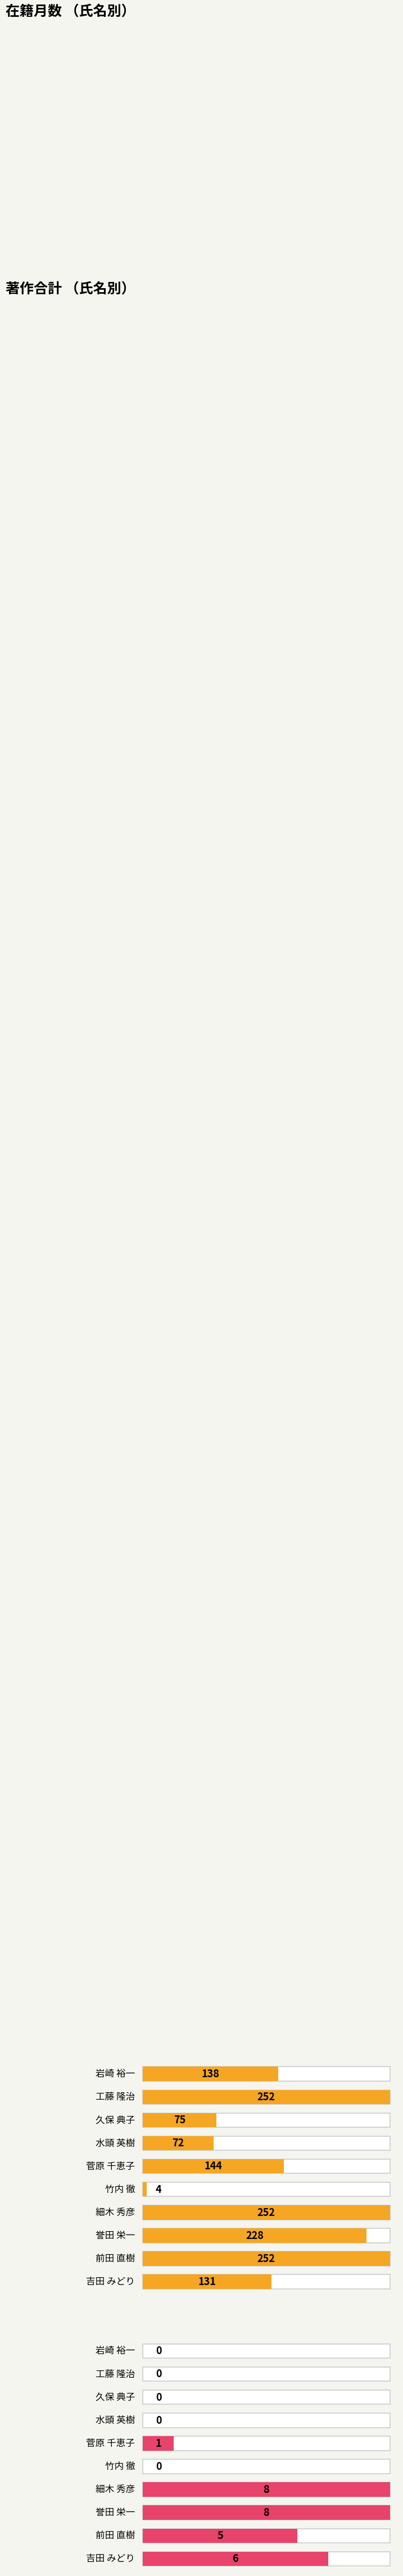

Which series changed the most between 細木 秀彦 and 吉田 みどり?

在籍月数